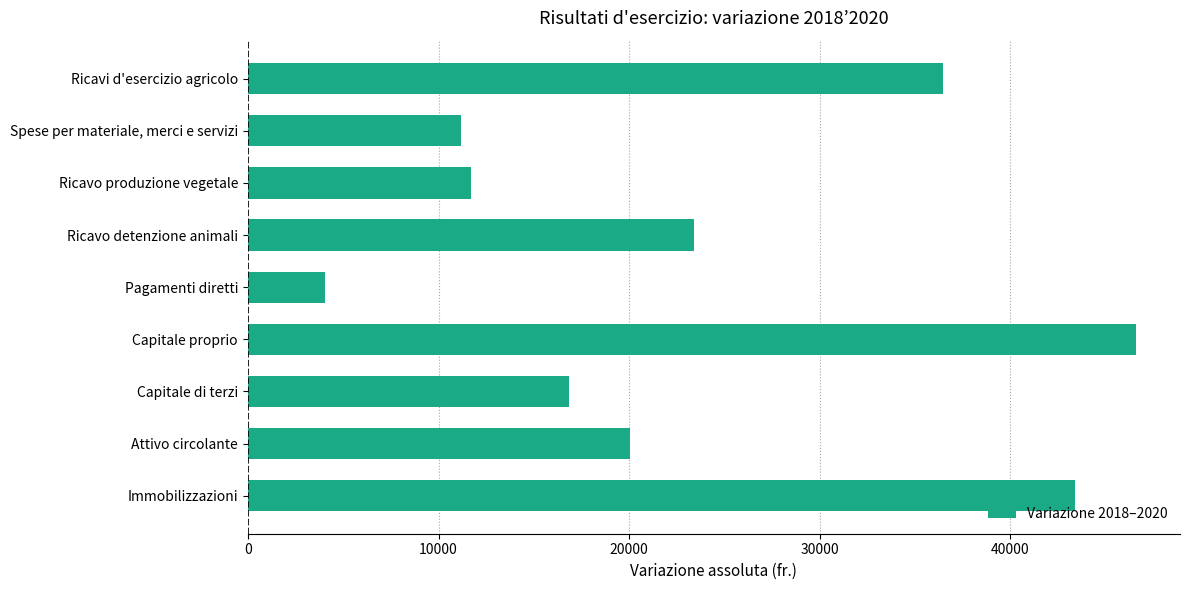

How many values are below 20065?

4